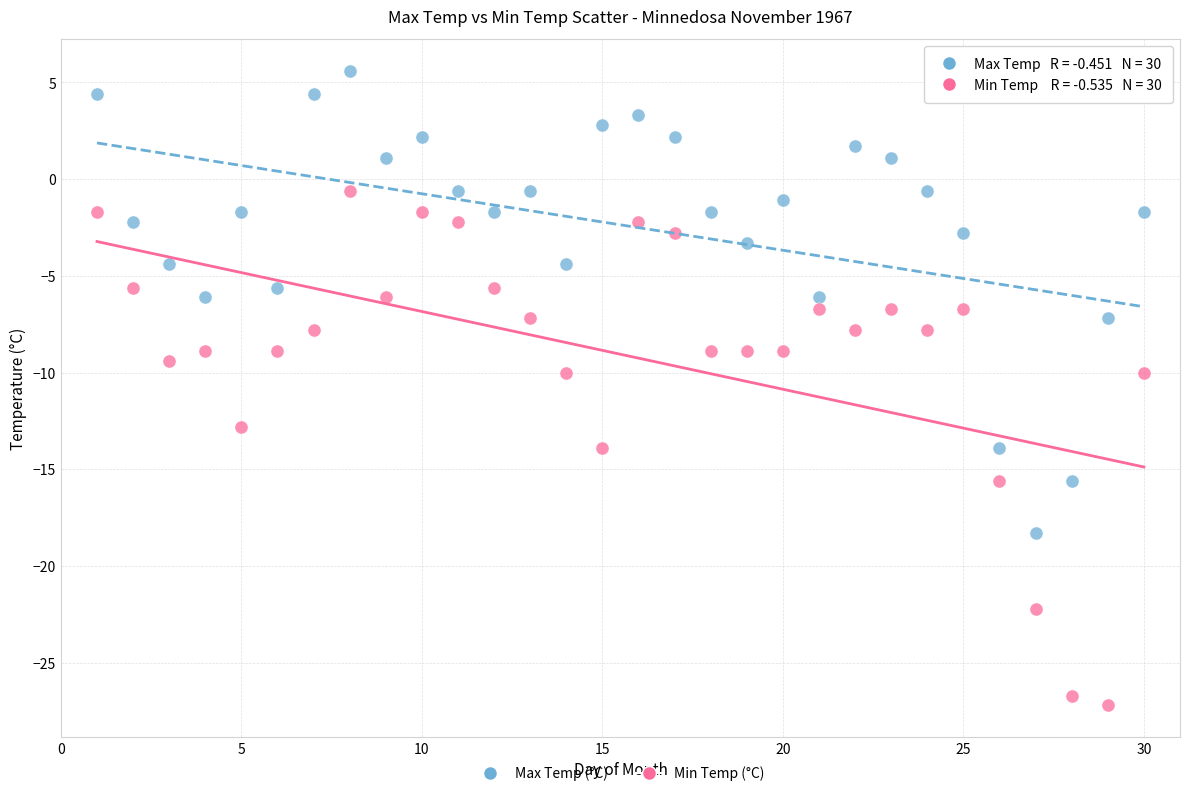

What are all the series names shown in the legend?

Max Temp (°C), Min Temp (°C)